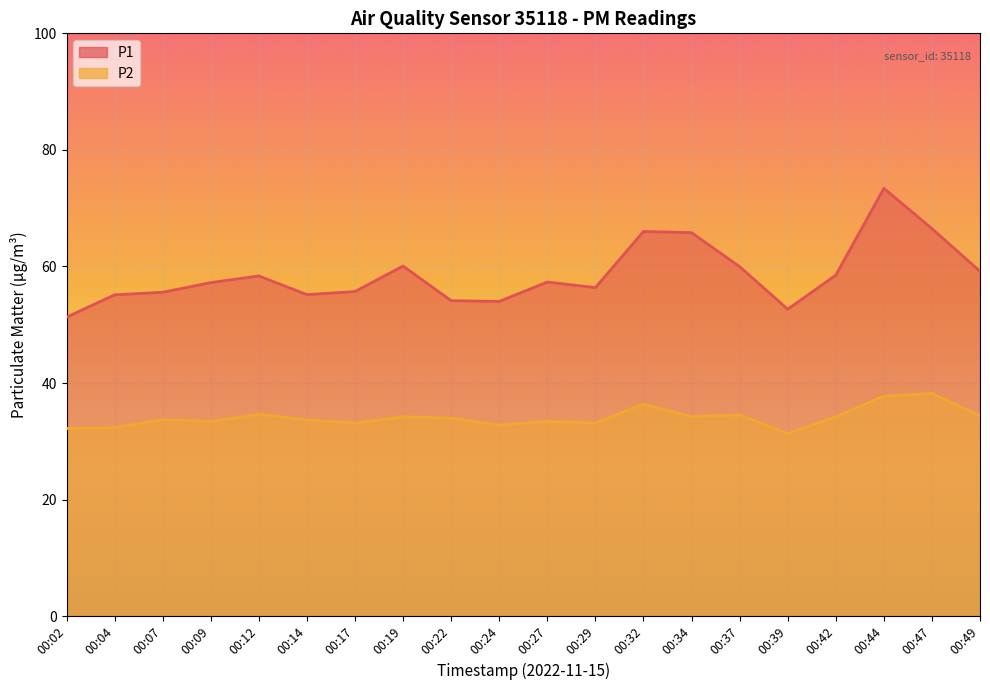

Does the chart display data point markers on the line(s)?

No